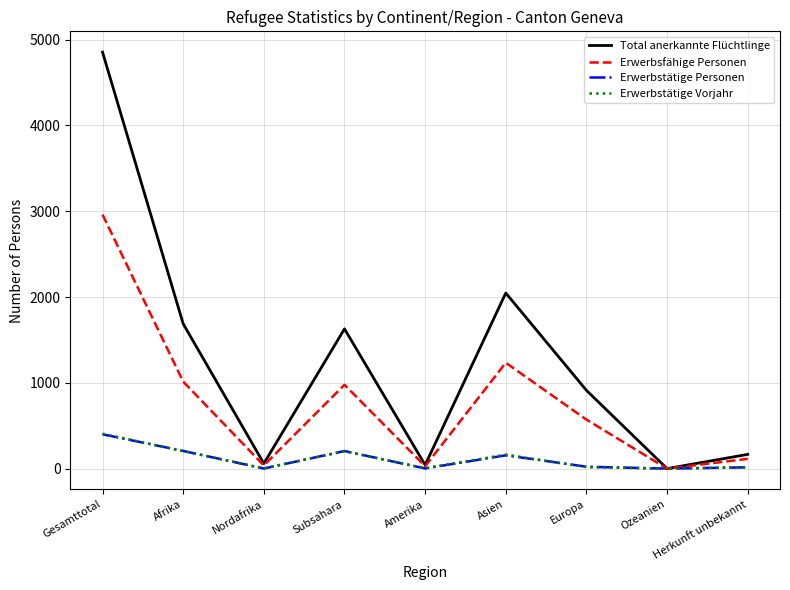

Where is Total anerkannte Flüchtlinge nearest to the value 2427?

Asien